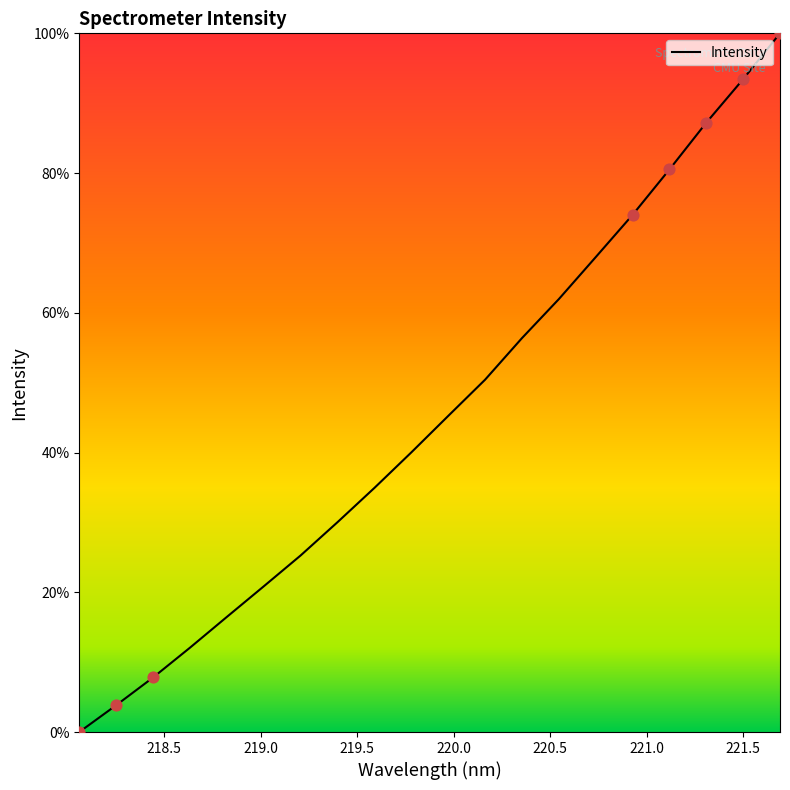

What is the difference between the maximum and minimum values?

100.0